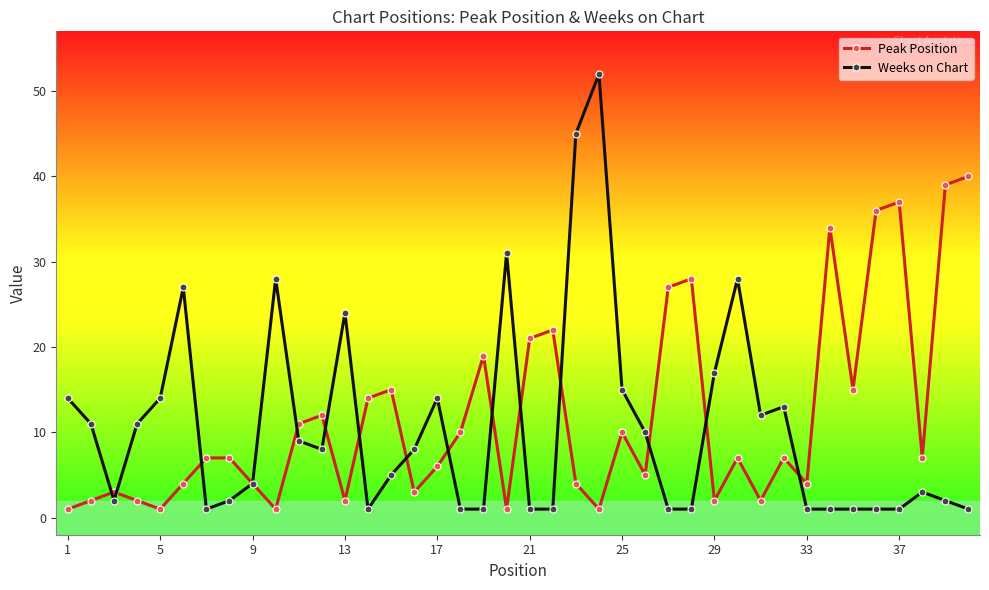

Which series has the widest spread of values?

Weeks on Chart